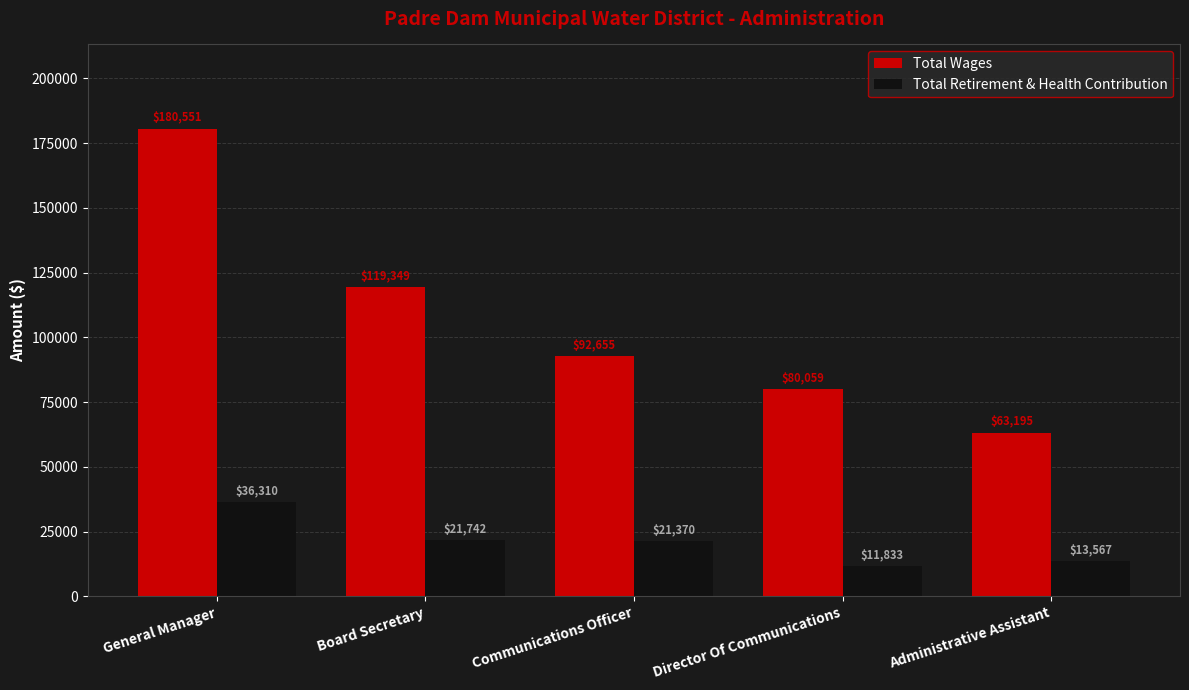

The Total Wages series shows 80059 at Director Of Communications. True or false?

True